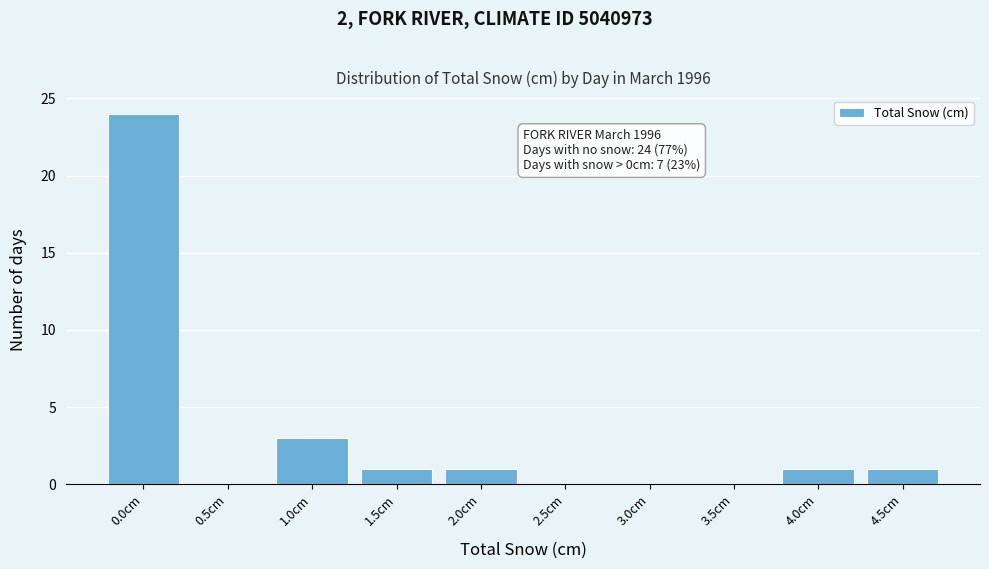

Reading left to right, transcribe all the data shown in this chart.

0.0cm=24	0.5cm=0	1.0cm=3	1.5cm=1	2.0cm=1	2.5cm=0	3.0cm=0	3.5cm=0	4.0cm=1	4.5cm=1